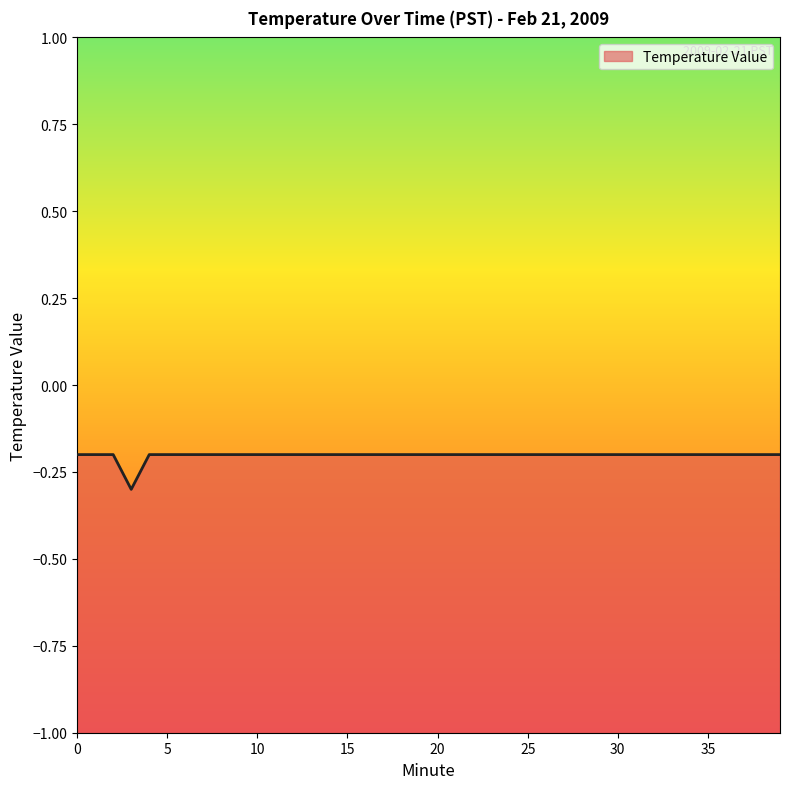

List the labels in order of value, smallest first.

3, 0, 1, 2, 4, 5, 6, 7, 8, 9, 10, 11, 12, 13, 14, 15, 16, 17, 18, 19, 20, 21, 22, 23, 24, 25, 26, 27, 28, 29, 30, 31, 32, 33, 34, 35, 36, 37, 38, 39